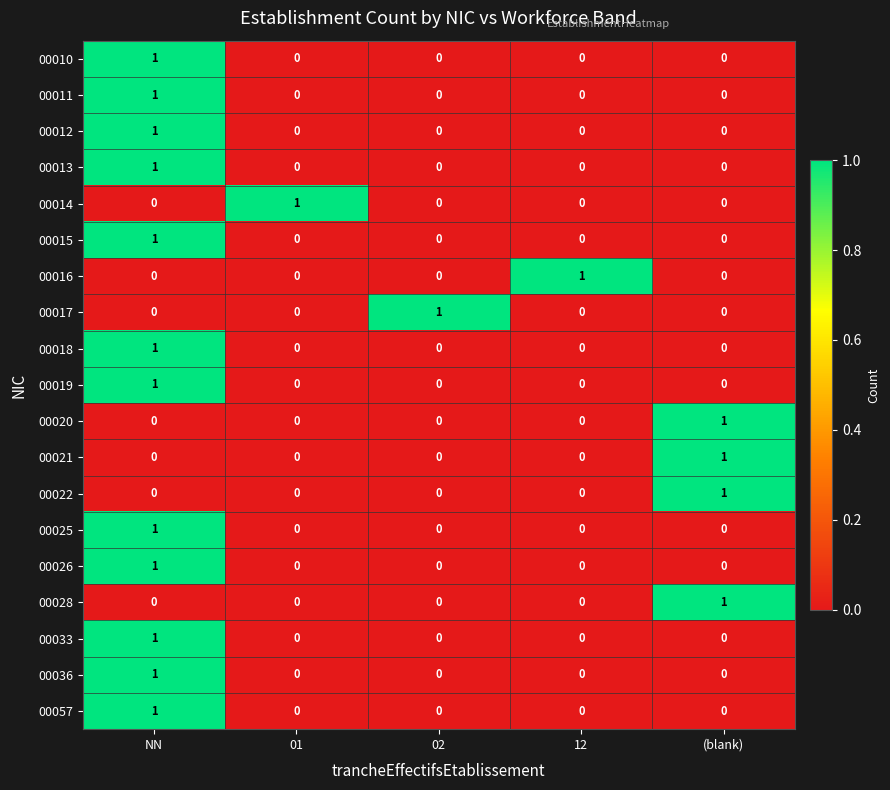

What is the total value across all series at 01?

1